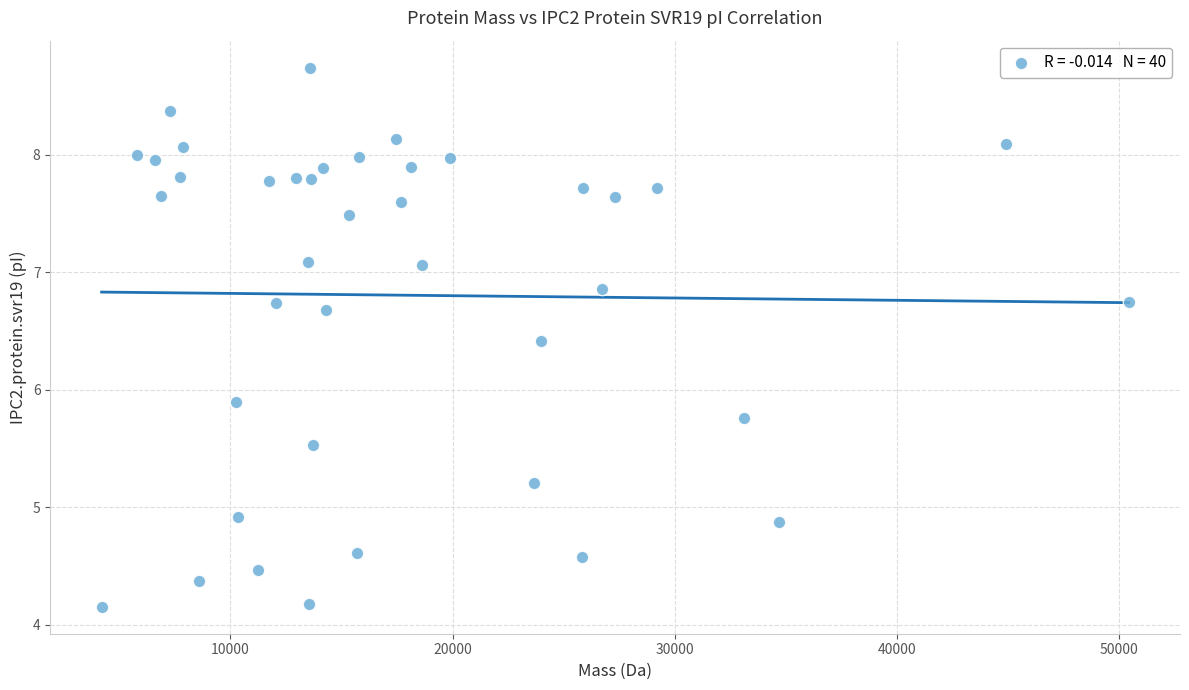

What is the range of X values (max minus min)?

46210.7